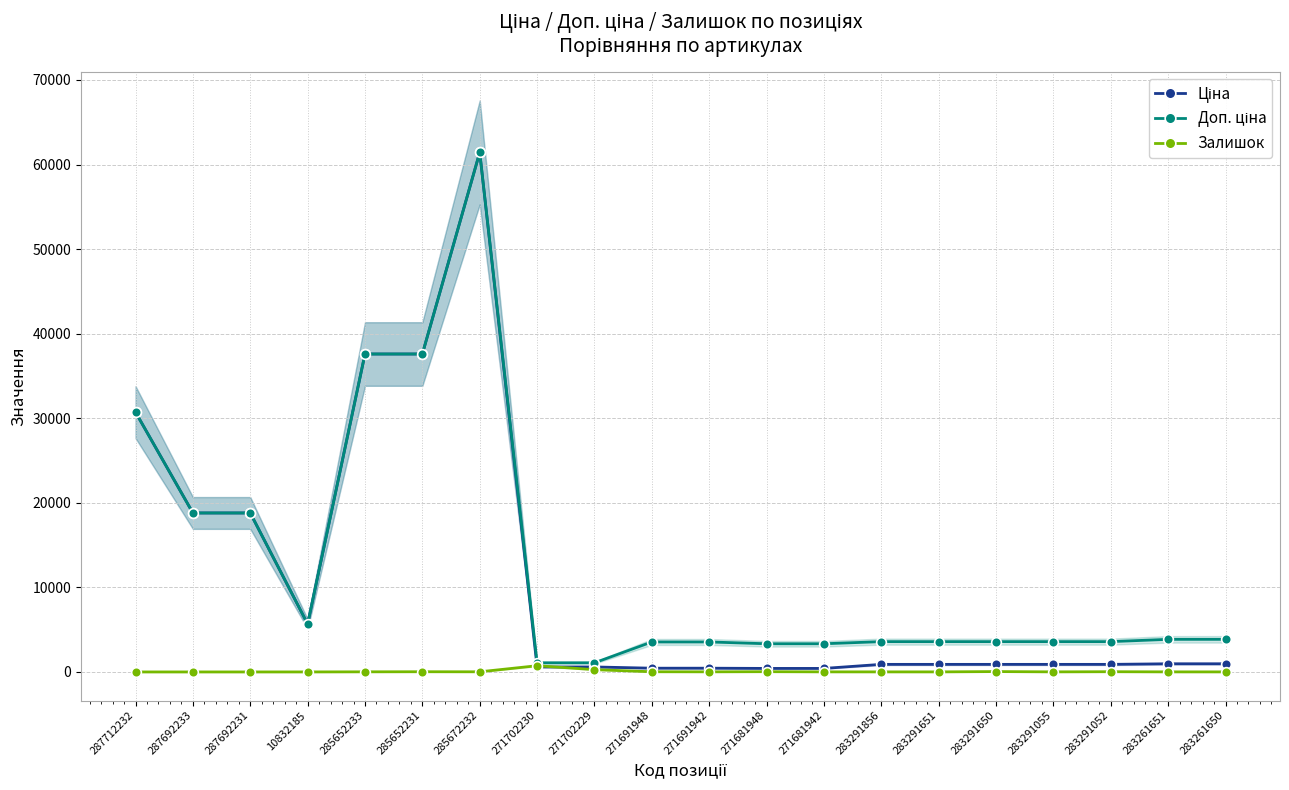

Read the Залишок value at 283291052.

26.0